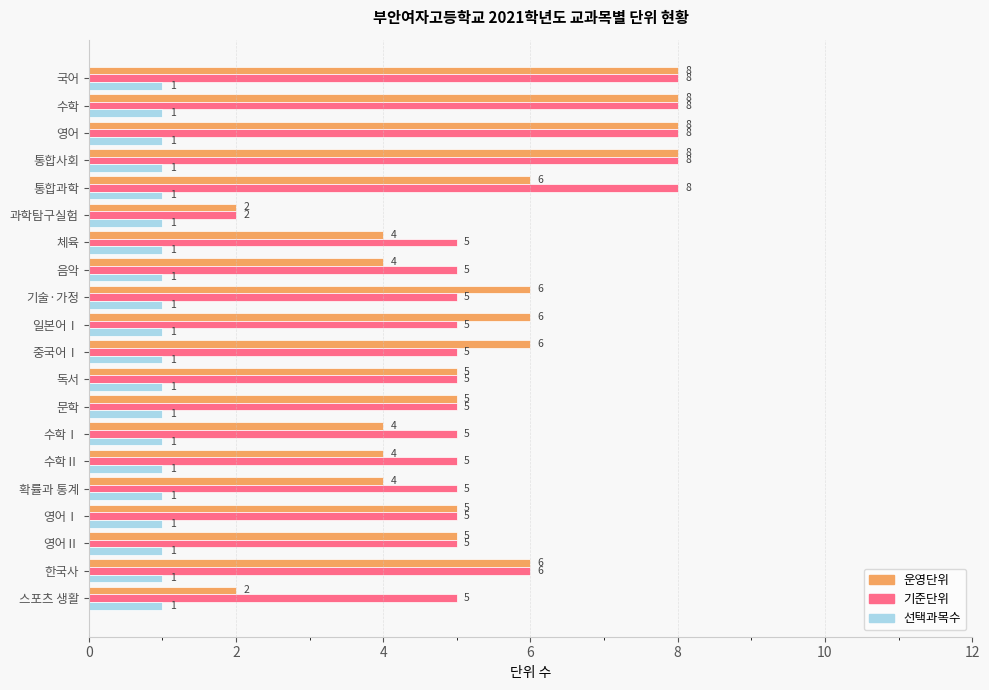

Rank the series at 기술·가정 from highest to lowest value.

운영단위, 기준단위, 선택과목수